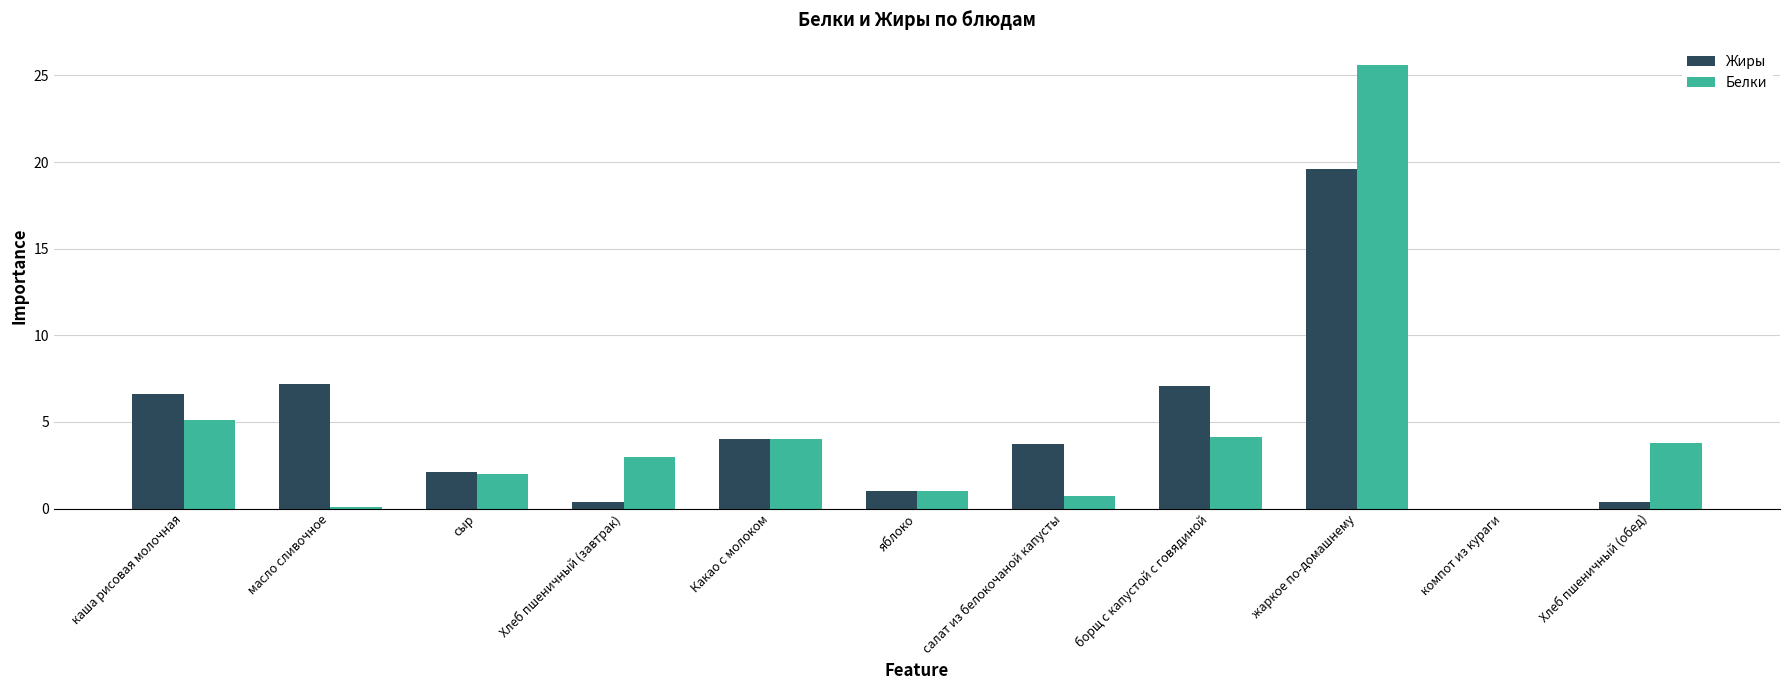

The Белки series shows 5.2 at Хлеб пшеничный (обед). True or false?

False